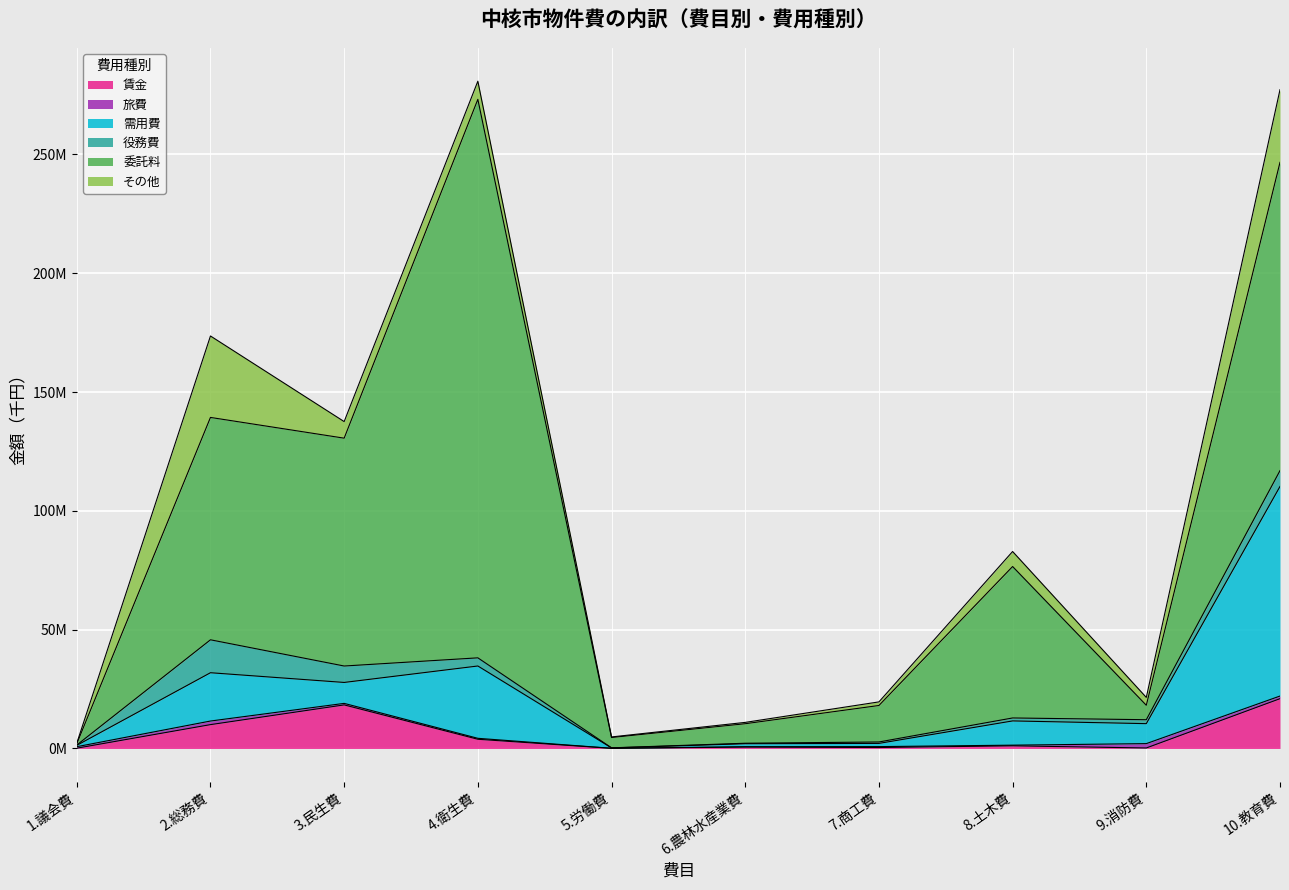

True or false: 委託料 has more than 1 interior local peaks.

True